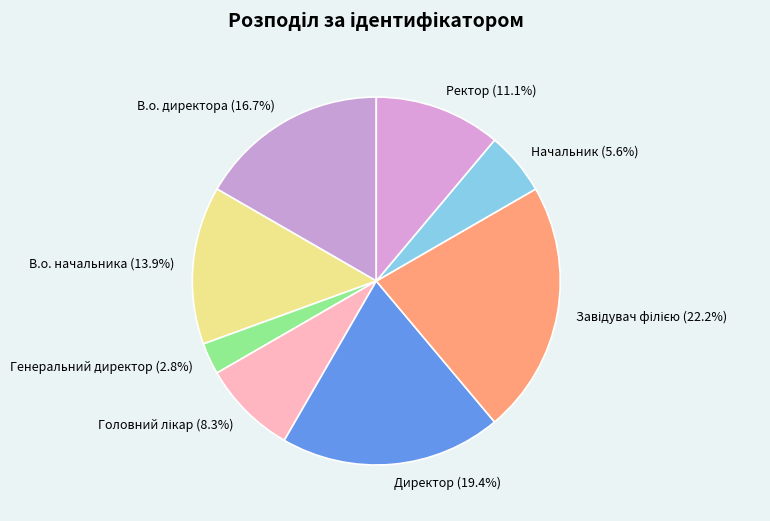

What is the total percentage of Генеральний директор and В.о. начальника?

16.7%